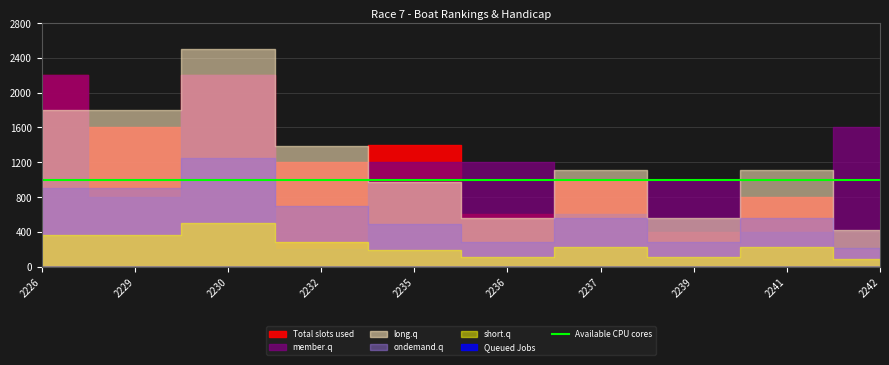

Read the Total slots used value at 2239.

2